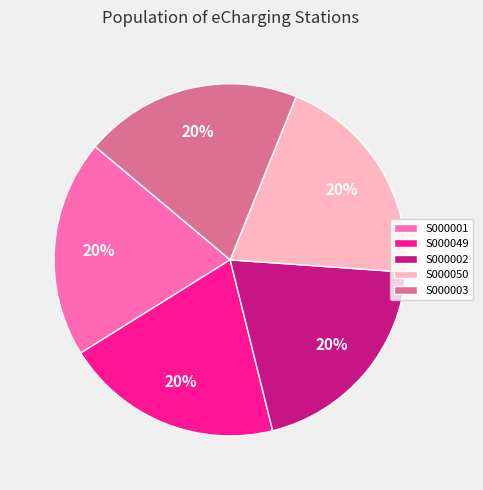

What is the ratio of the value at S000050 to the value at S000003?

1.0